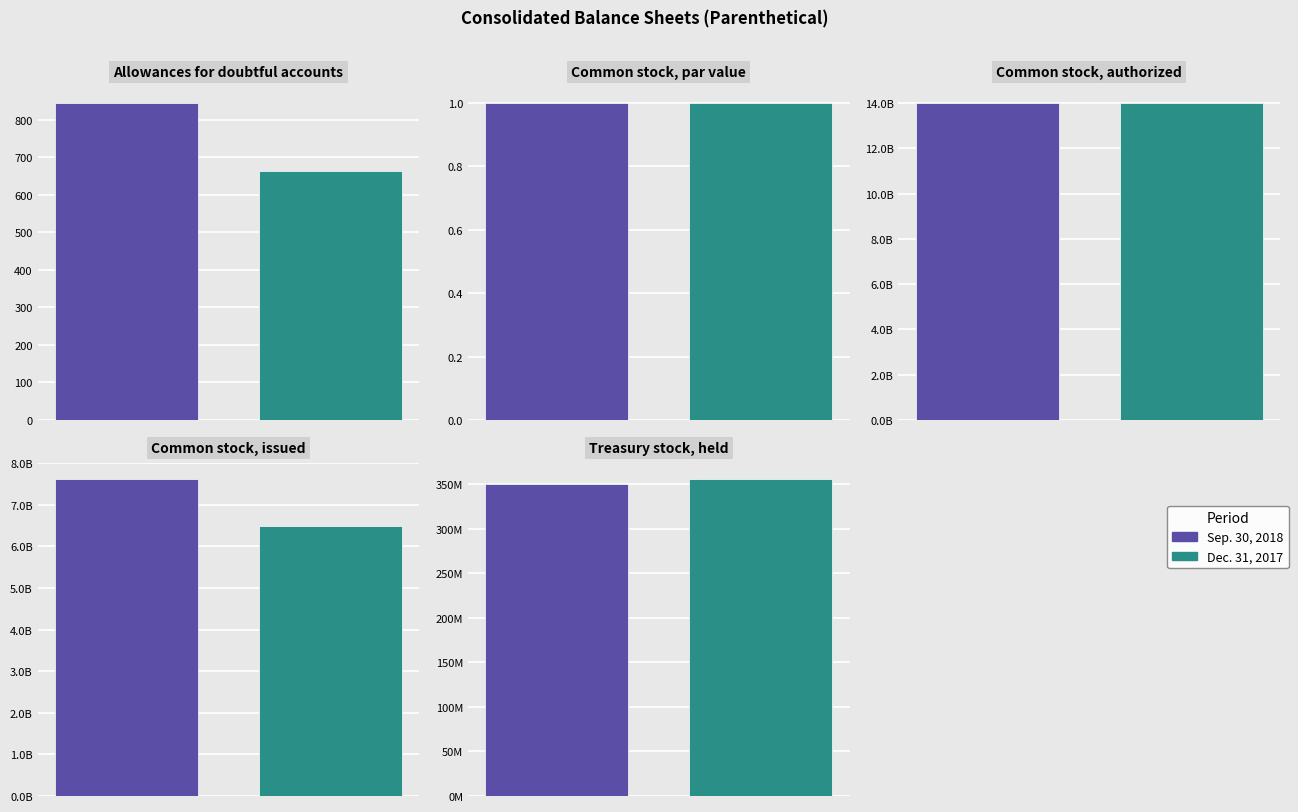

How many groups of bars are there?

5